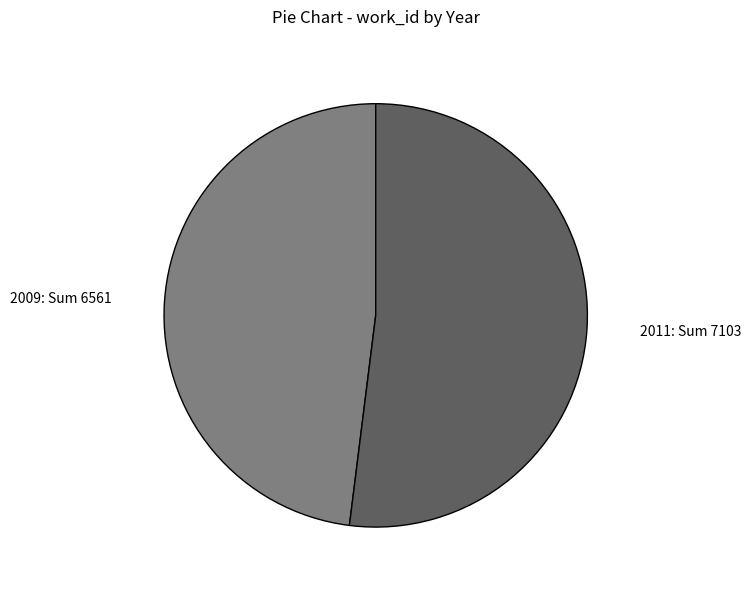

Is it true that 2011 is 37% of the pie?

False